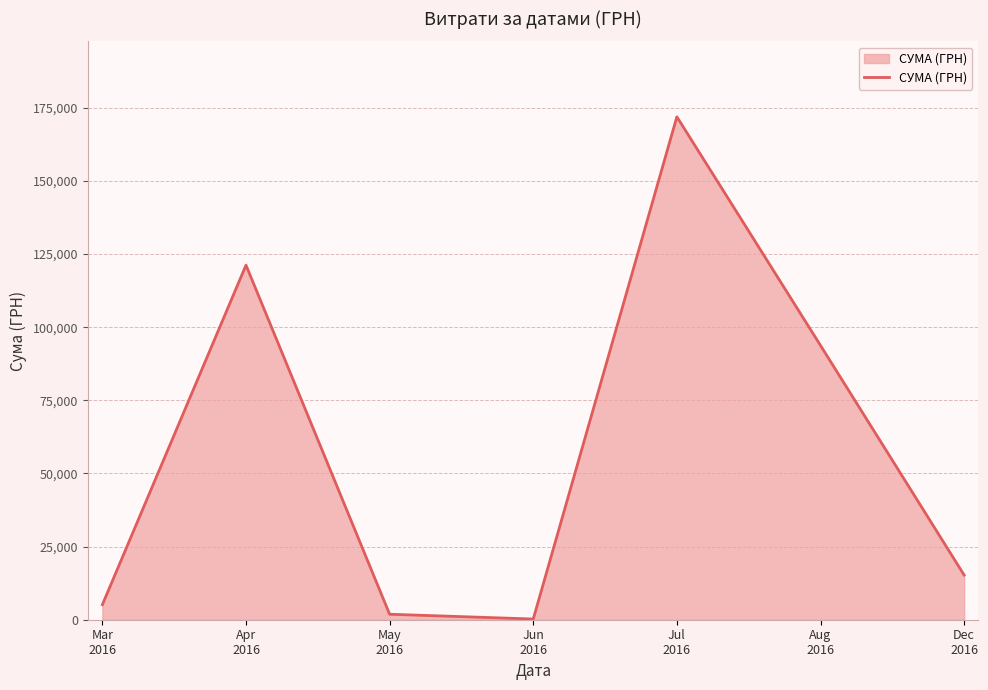

What is the smallest value displayed?

240.0